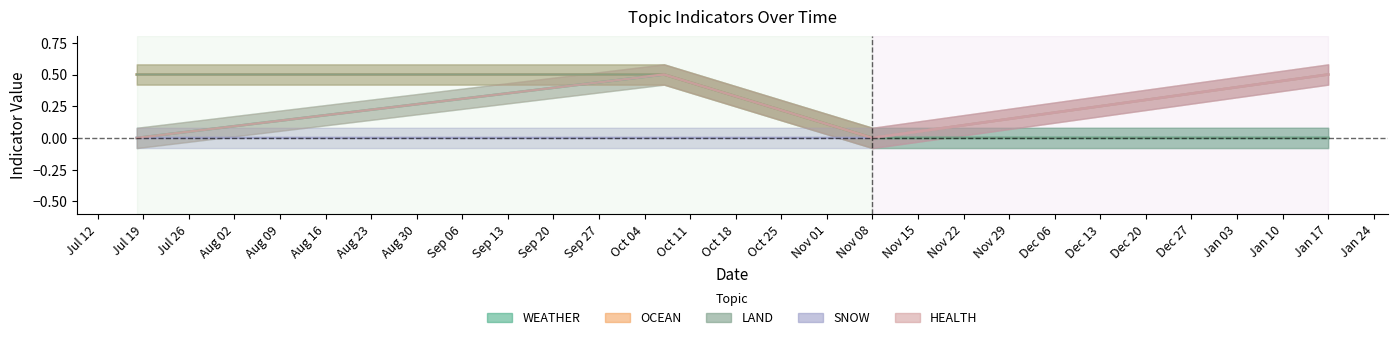

What are all the series names shown in the legend?

WEATHER, OCEAN, LAND, SNOW, HEALTH